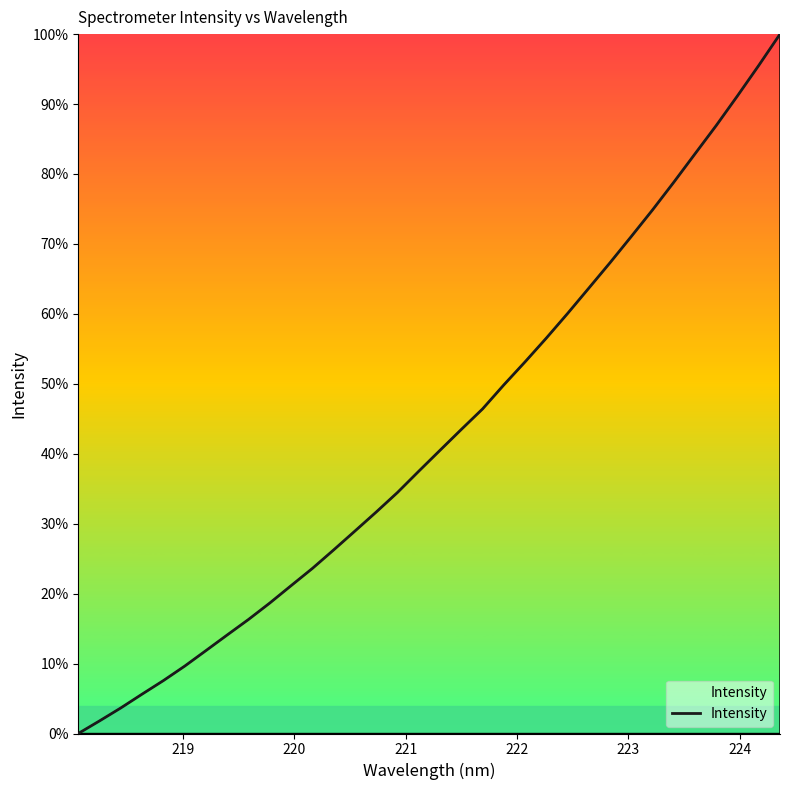

What is the maximum value shown in the chart?

100.0